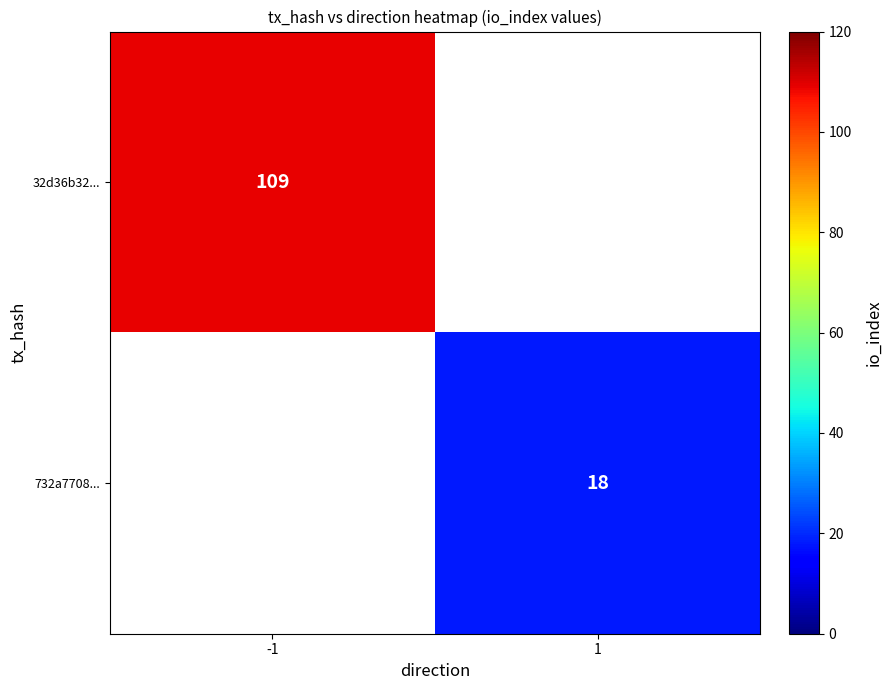

The 732a7708... series shows 18 at 1. True or false?

True